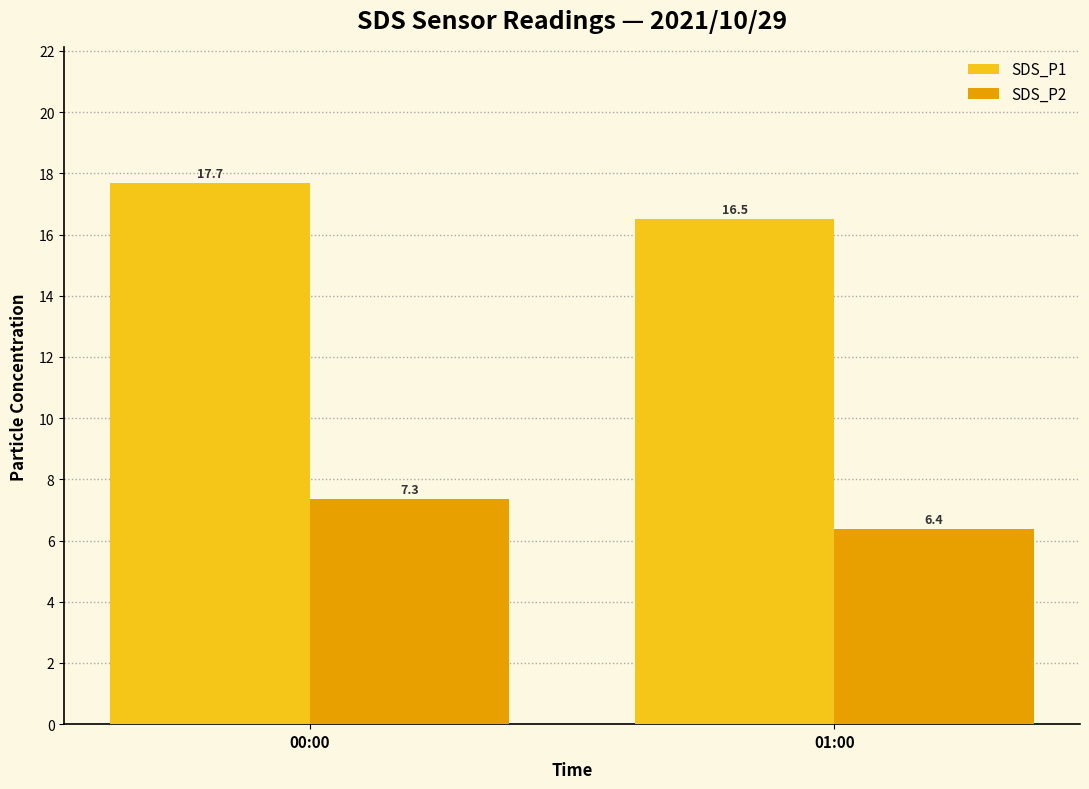

Which series has the largest total across all categories?

SDS_P1